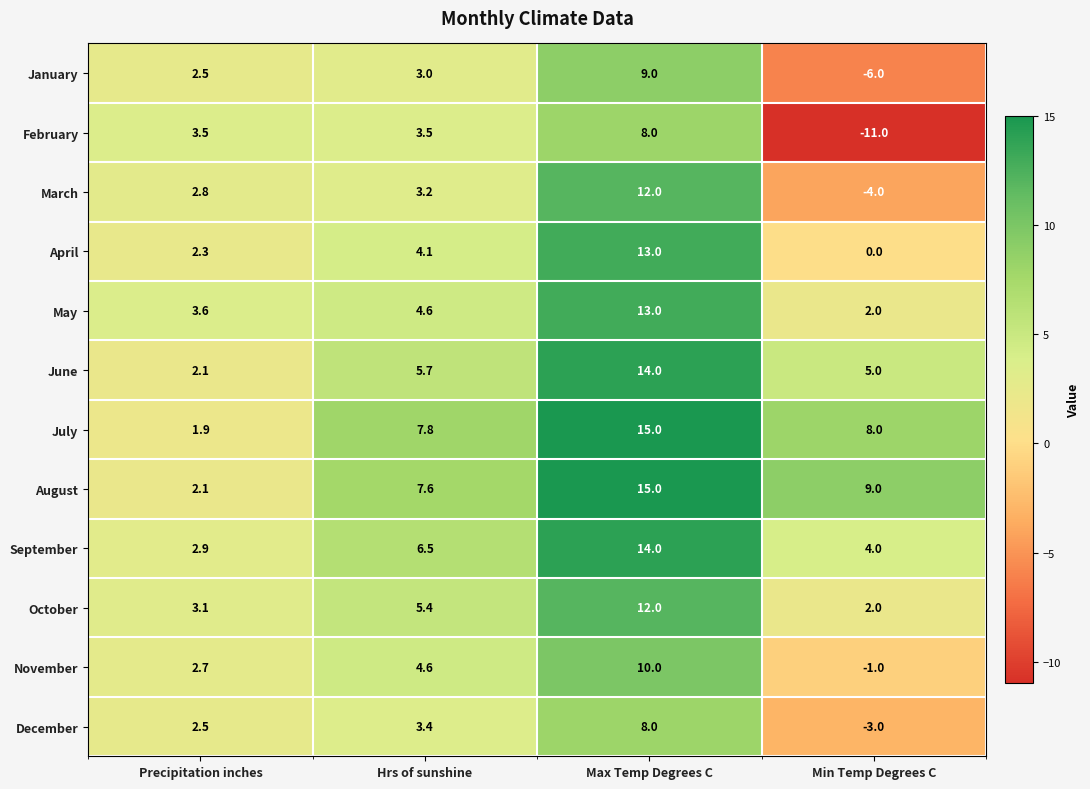

What is the total value across all series at Precipitation inches?

32.0